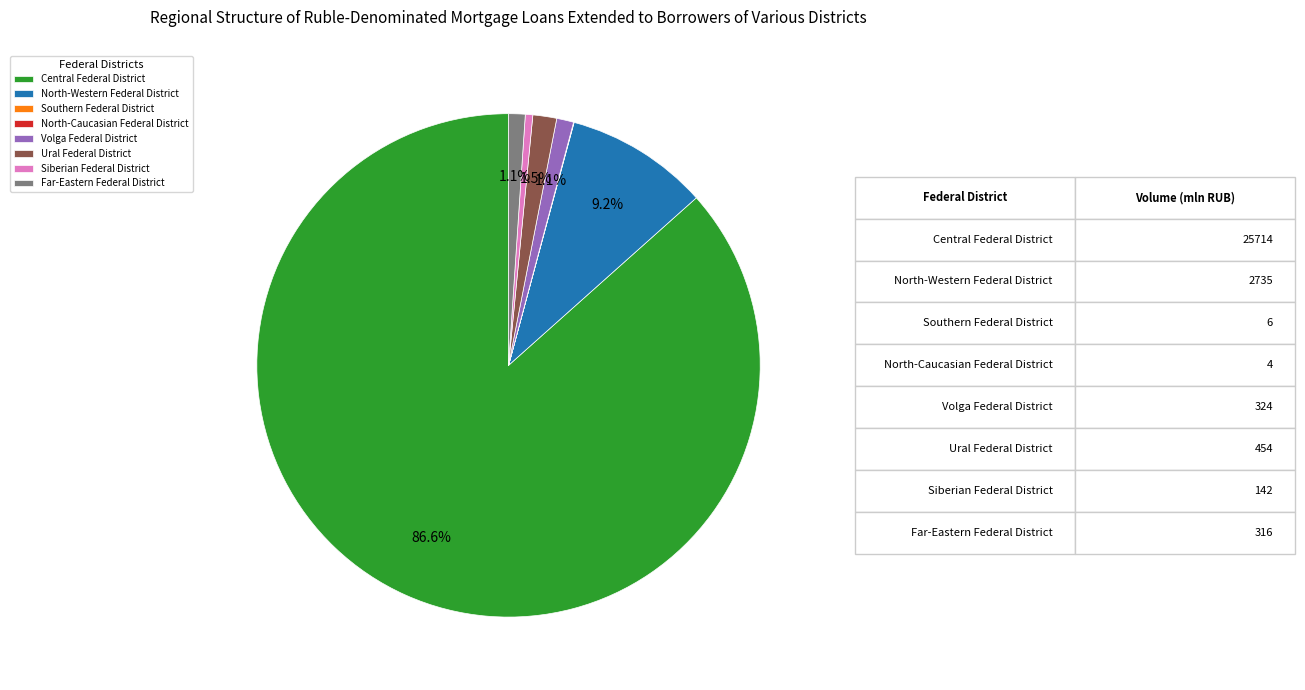

Is Ural Federal District the majority of the pie?

No